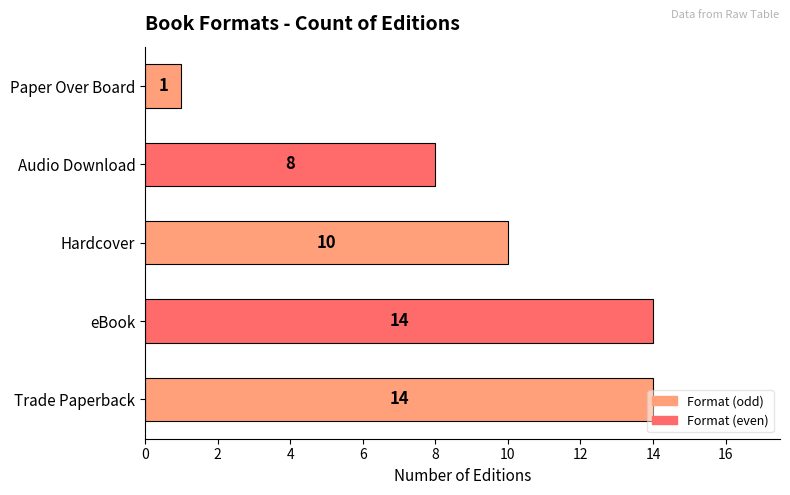

Which has a higher value, eBook or Paper Over Board?

eBook